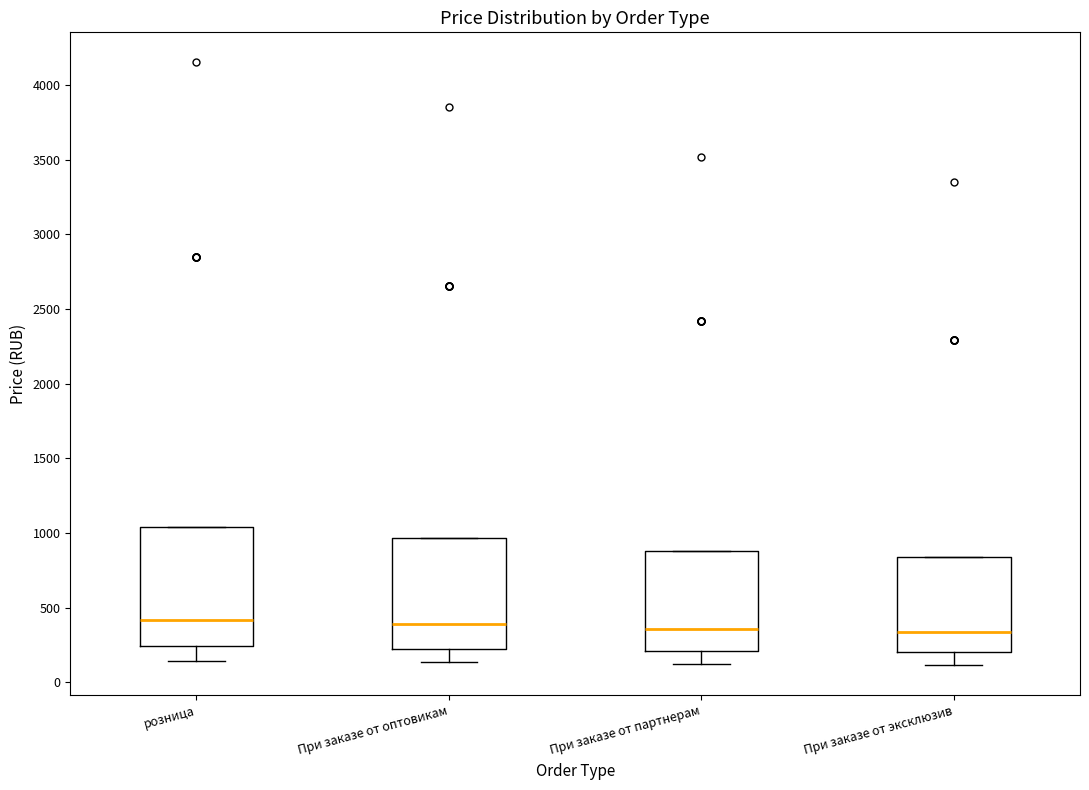

Comparing the boxes themselves (not the whiskers), which one is the tallest?

розница